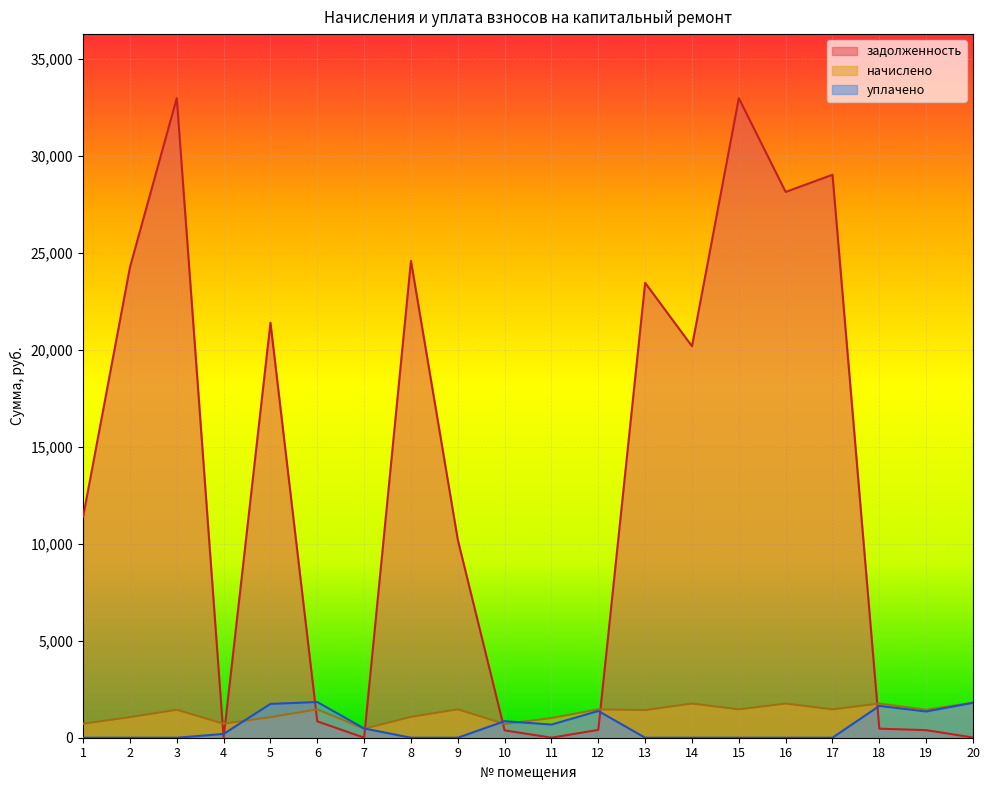

At which category does задолженность reach its first local valley?

4